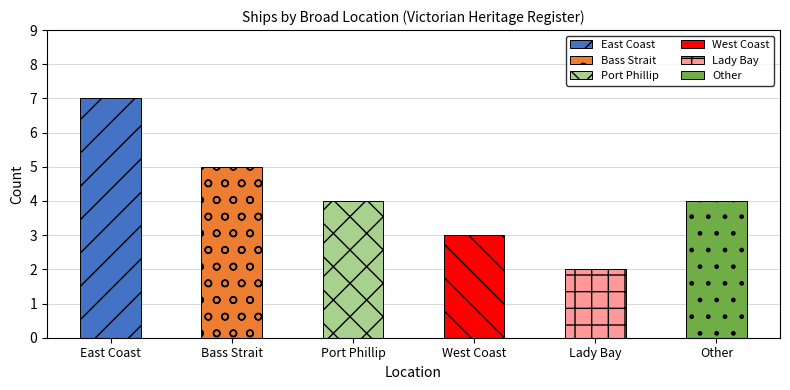

Which label corresponds to the largest value in the chart?

East Coast